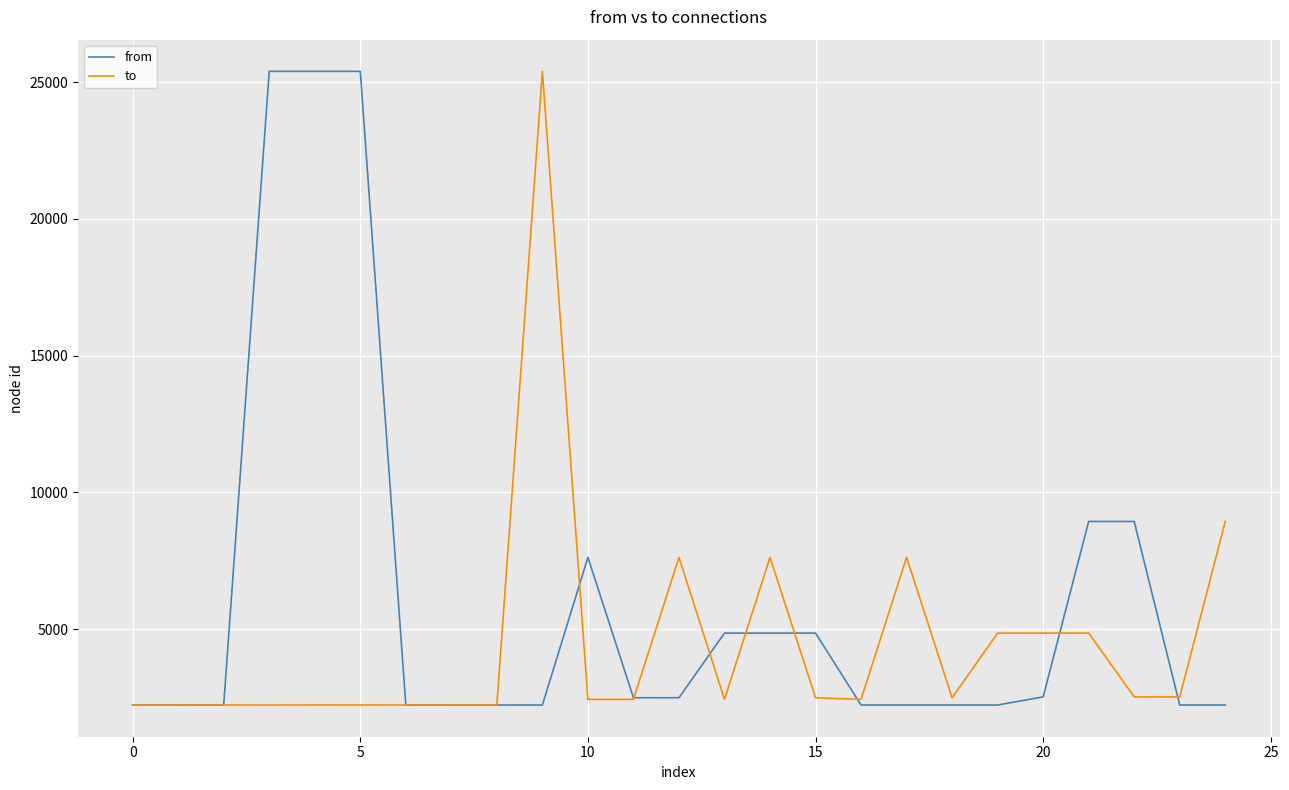

List the series in order of their overall mean, highest first.

from, to